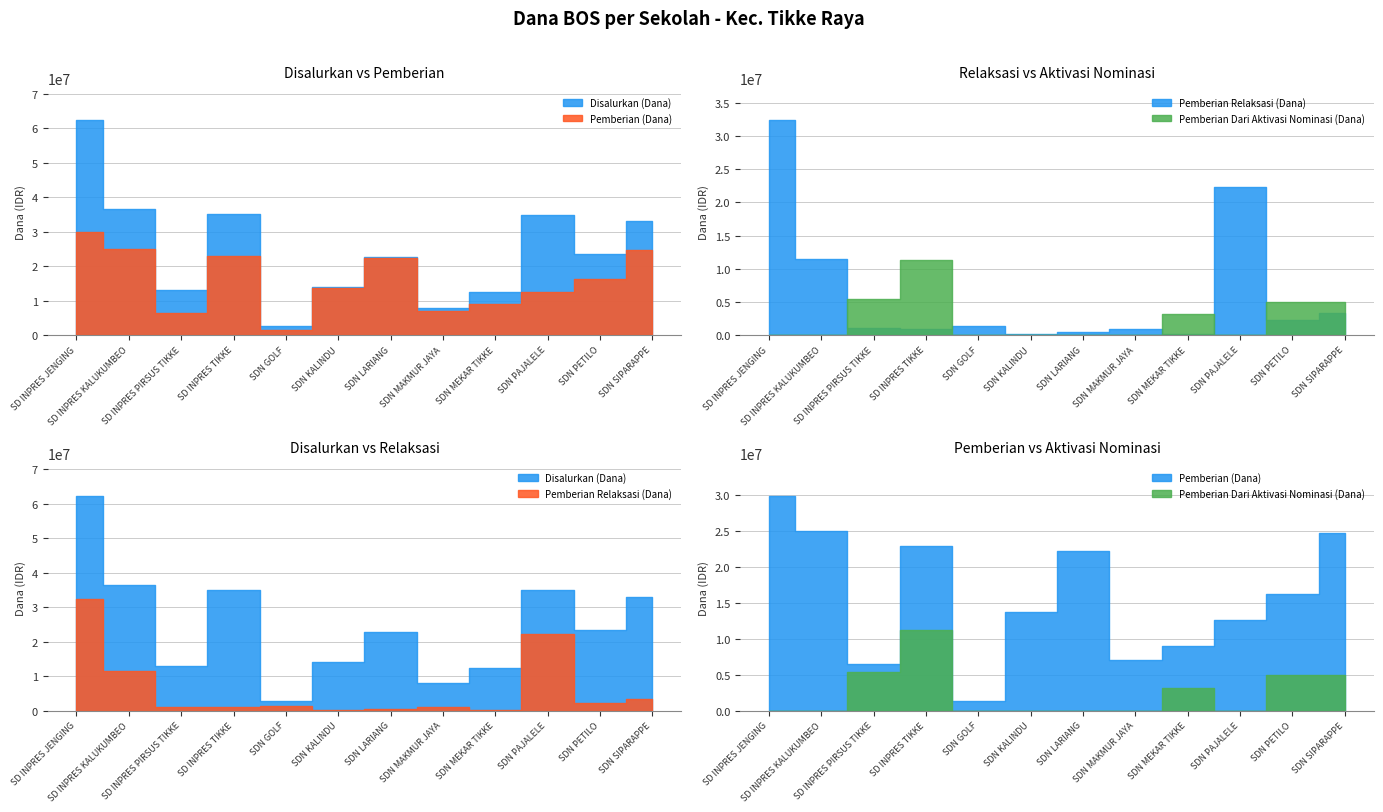

What is the sum of the Pemberian (Dana) values at SDN KALINDU and SD INPRES JENGING?

43650000